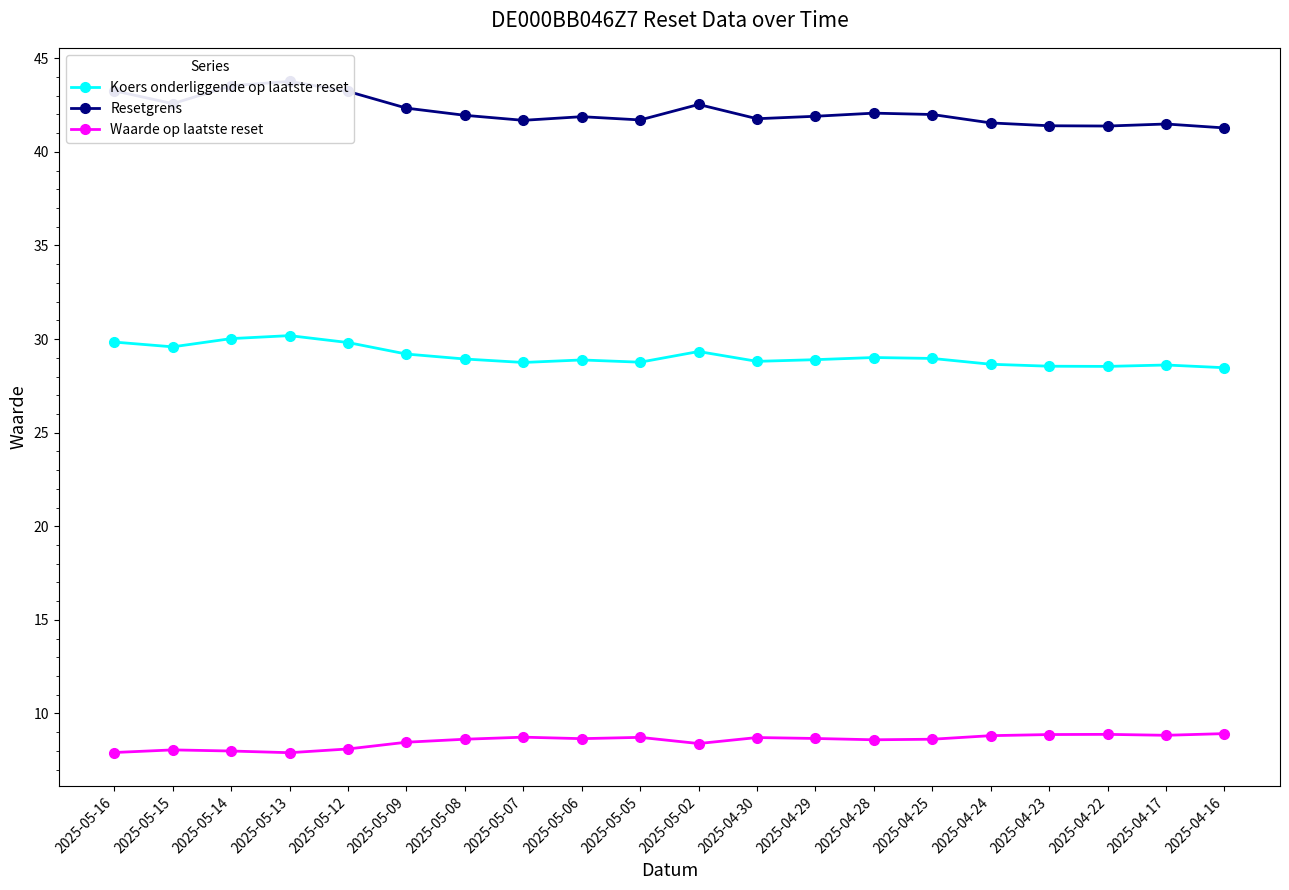

True or false: Koers onderliggende op laatste reset has a value of 19.2 at 2025-04-30.

False